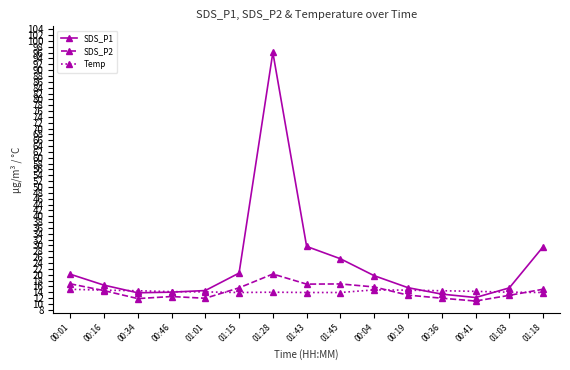

True or false: SDS_P2 has a value of 3.8 at 00:46.

False